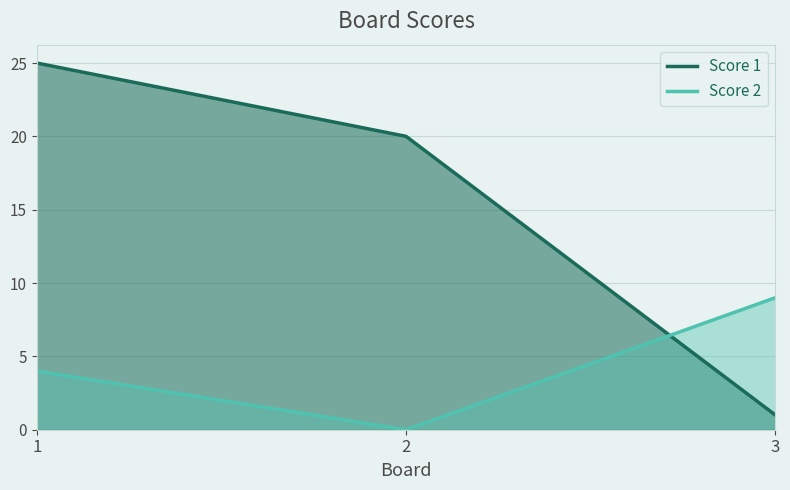

List the labels in order of Score 2 value, largest first.

3, 1, 2